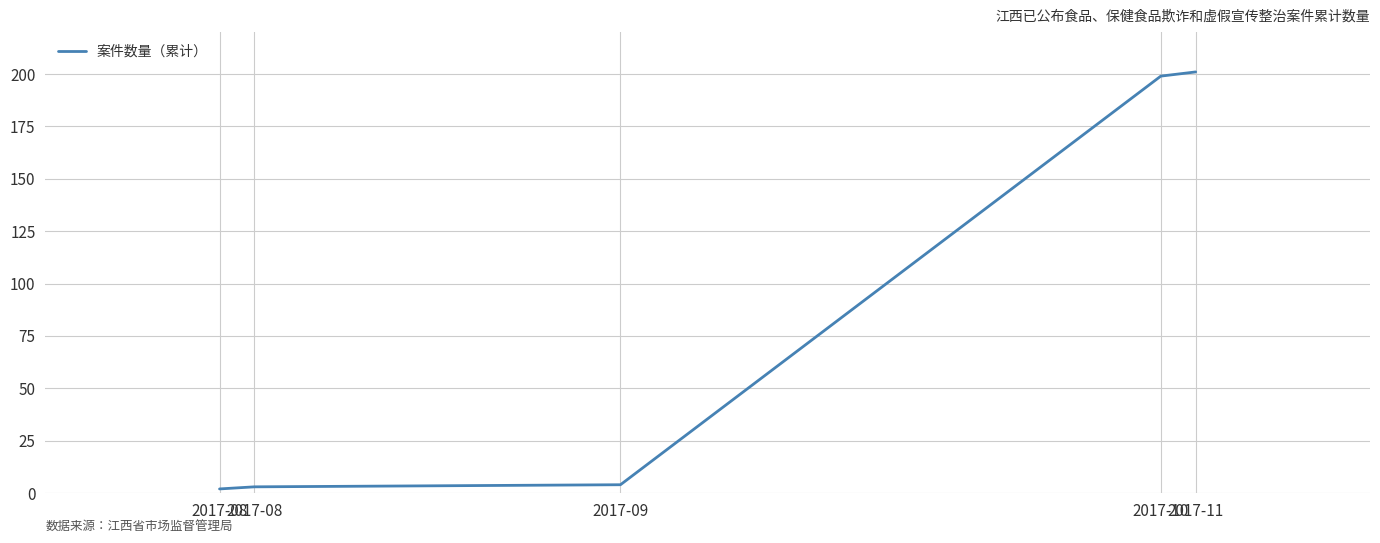

What is the approximate value at 2017-10?

199